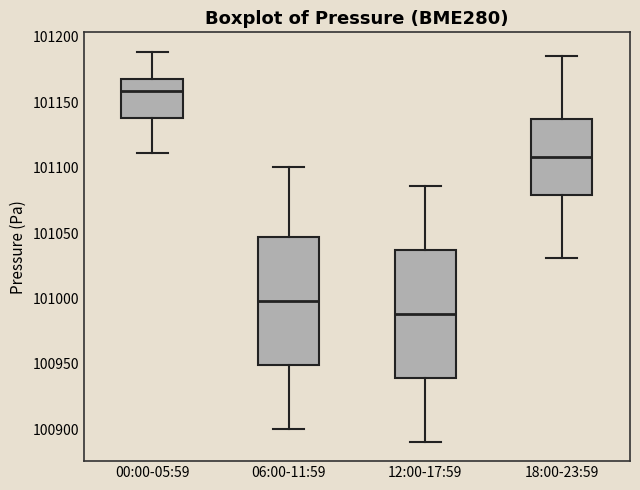

Reading left to right, transcribe this box plot: for each box, give where its median line is, the range the box spans, and where its two whiskers end, as read against the y-axis. The values are not printed on the chart, so give them approximately, as read against the axis.

00:00-05:59: median 101160, box 101140 to 101170, whiskers 101110 to 101190
06:00-11:59: median 101000, box 100950 to 101045, whiskers 100900 to 101100
12:00-17:59: median 100990, box 100940 to 101035, whiskers 100890 to 101085
18:00-23:59: median 101110, box 101080 to 101135, whiskers 101030 to 101185